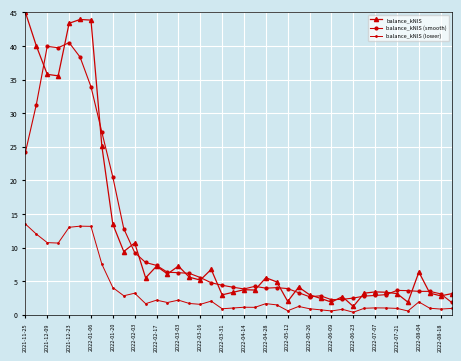

What is the value of the balance_kNIS (smooth) point at the 18th from the left?

4.8